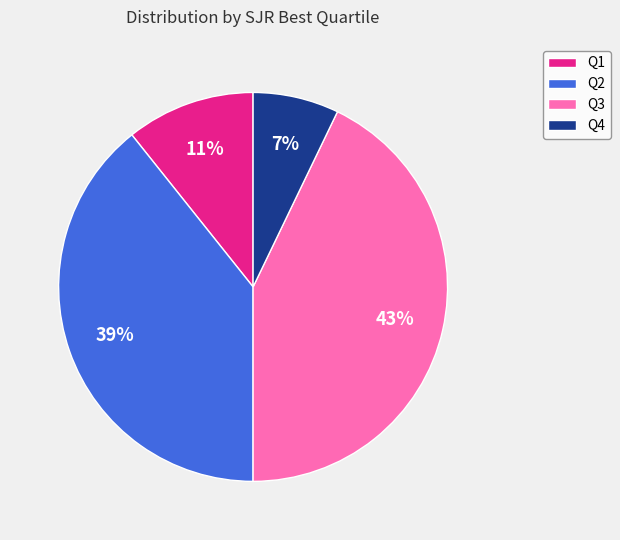

Between Q1 and Q4, which is larger?

Q1